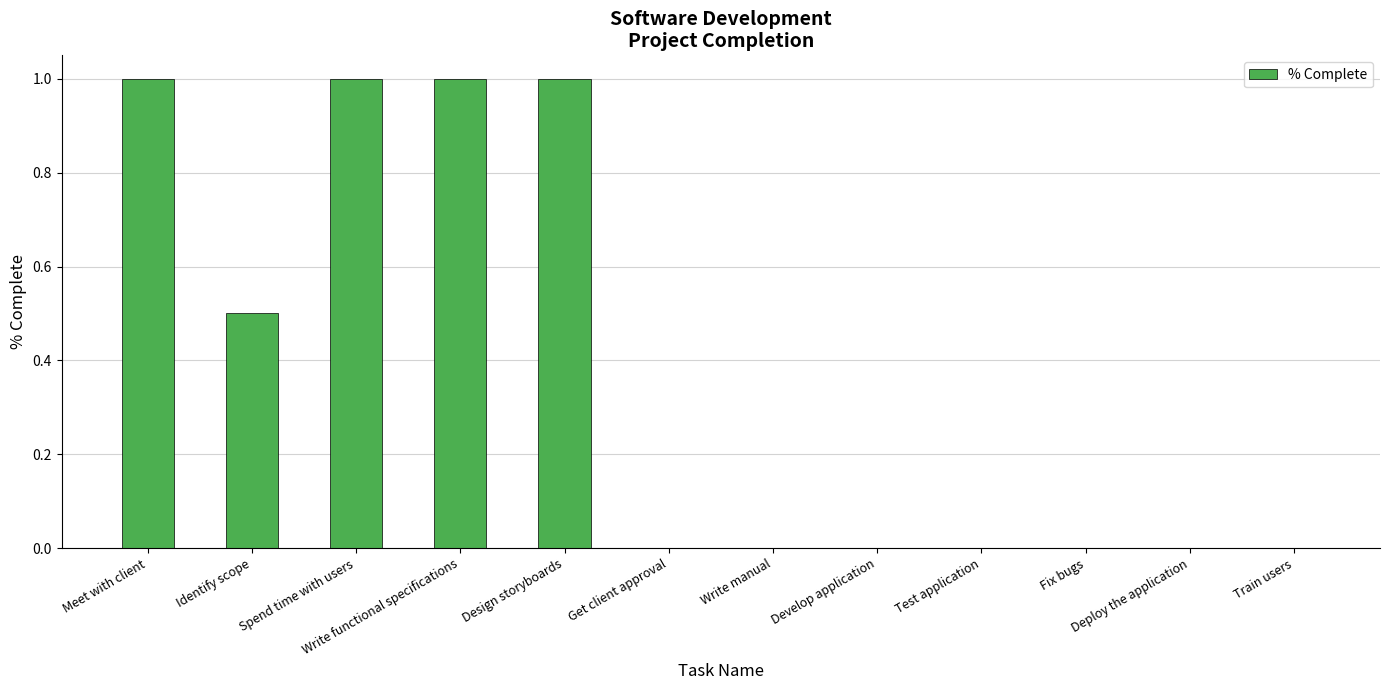

Read the value at Meet with client.

1.0